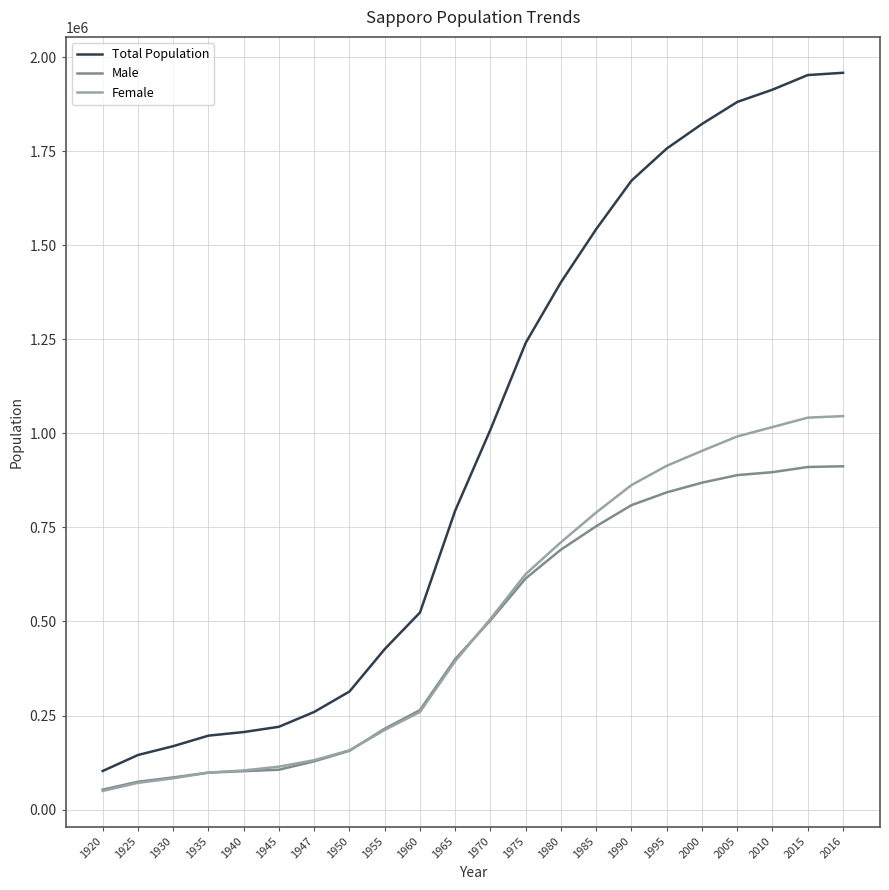

True or false: Total Population has more than 2 interior local peaks.

False